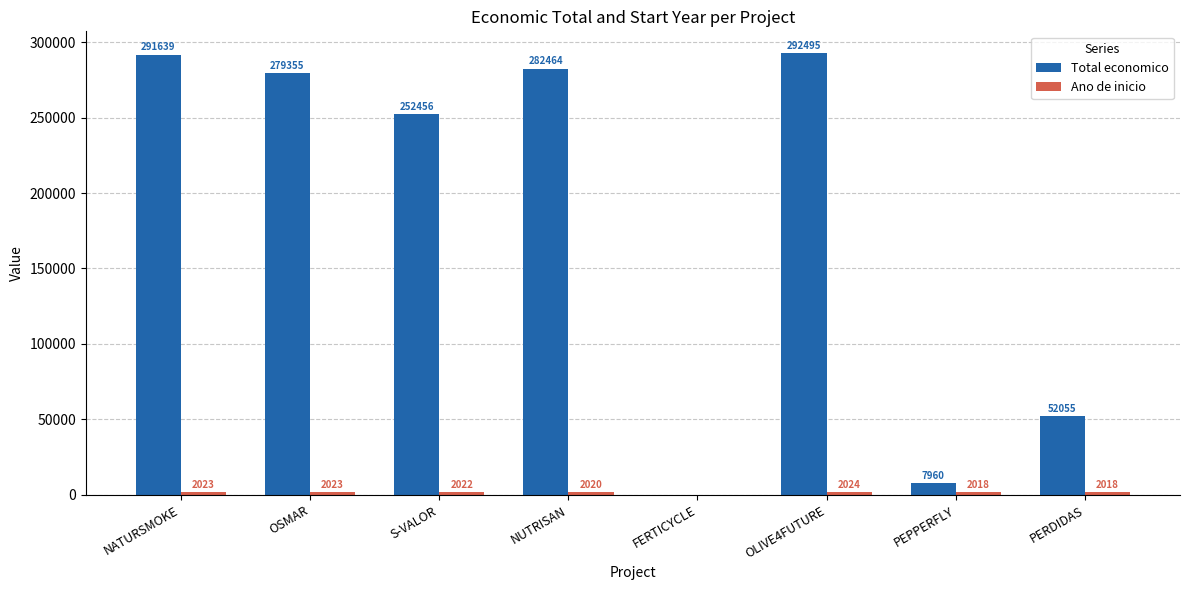

At which category does the chart reach its peak across all series?

OLIVE4FUTURE